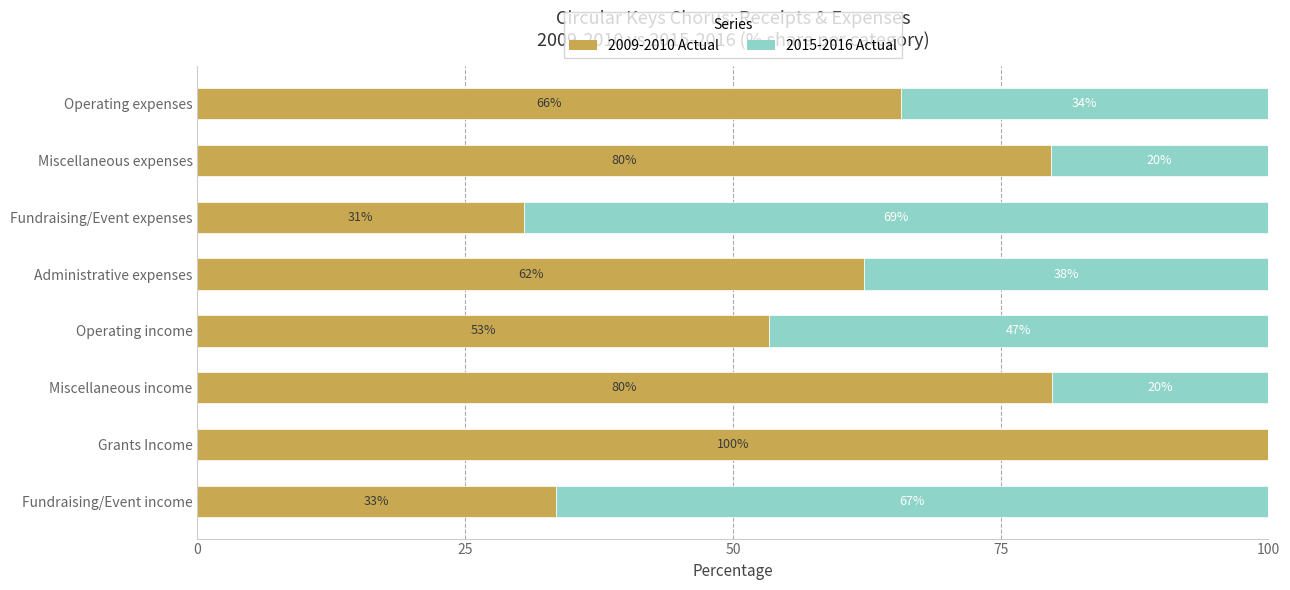

What are all the series names shown in the legend?

2009-2010 Actual, 2015-2016 Actual